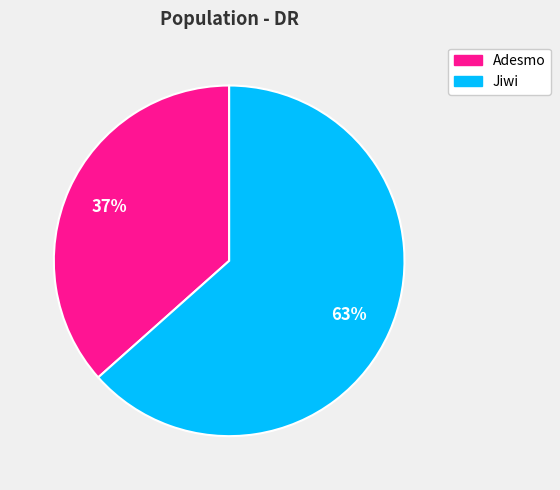

Is Jiwi the majority of the pie?

Yes